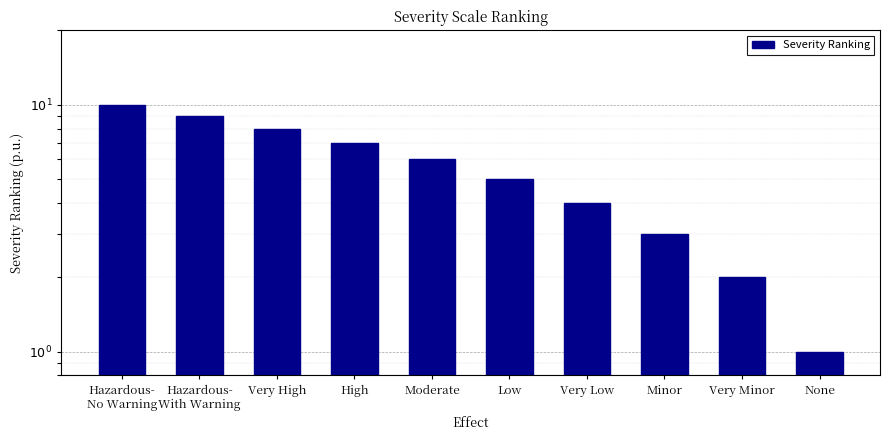

What is the smallest value displayed?

1